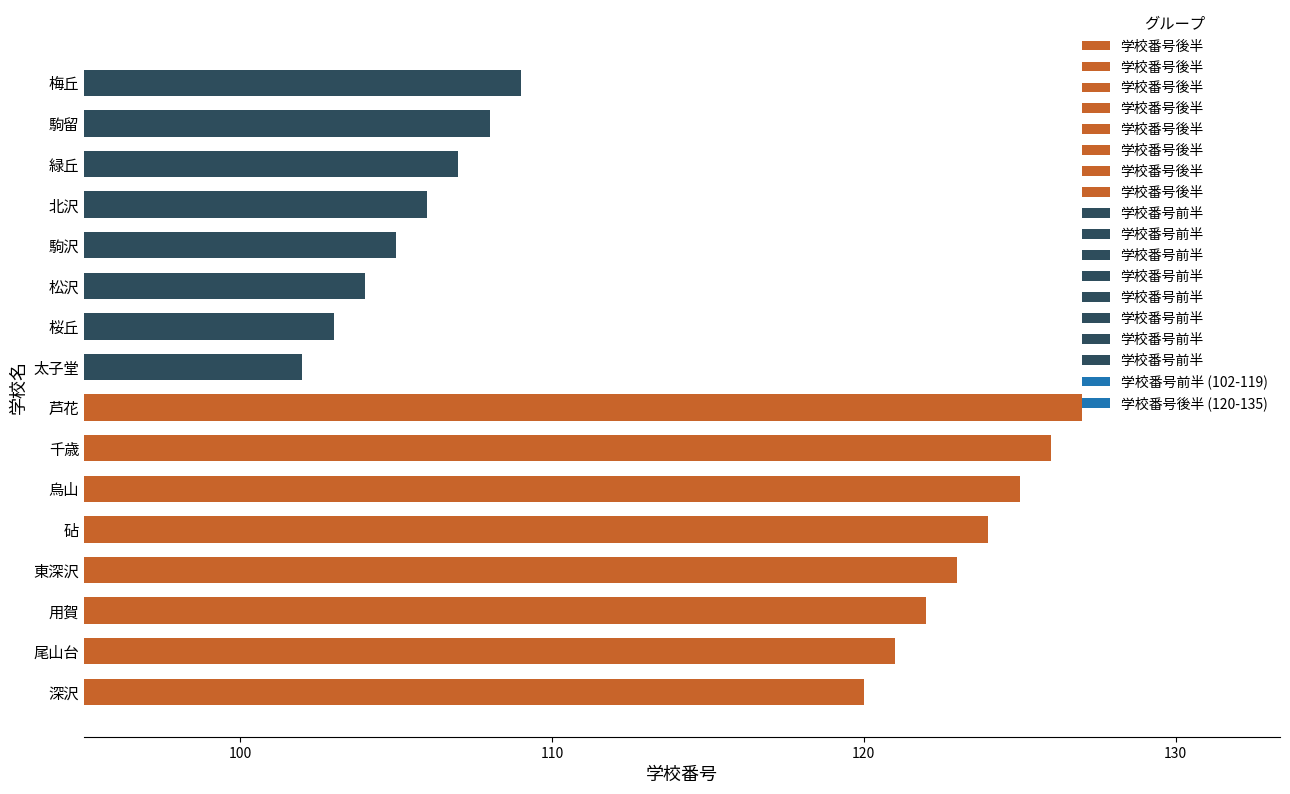

Between 太子堂 and 梅丘, which is larger?

梅丘